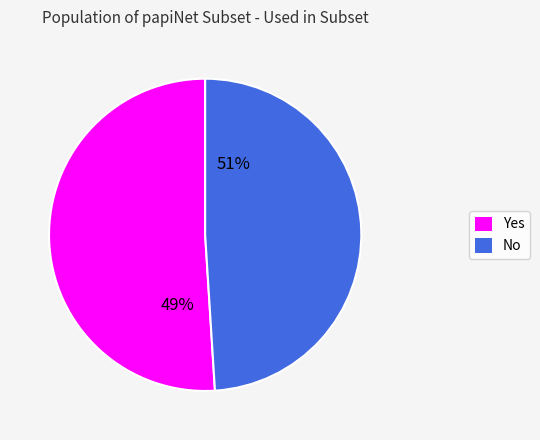

Rank the categories by value from highest to lowest.

Yes, No